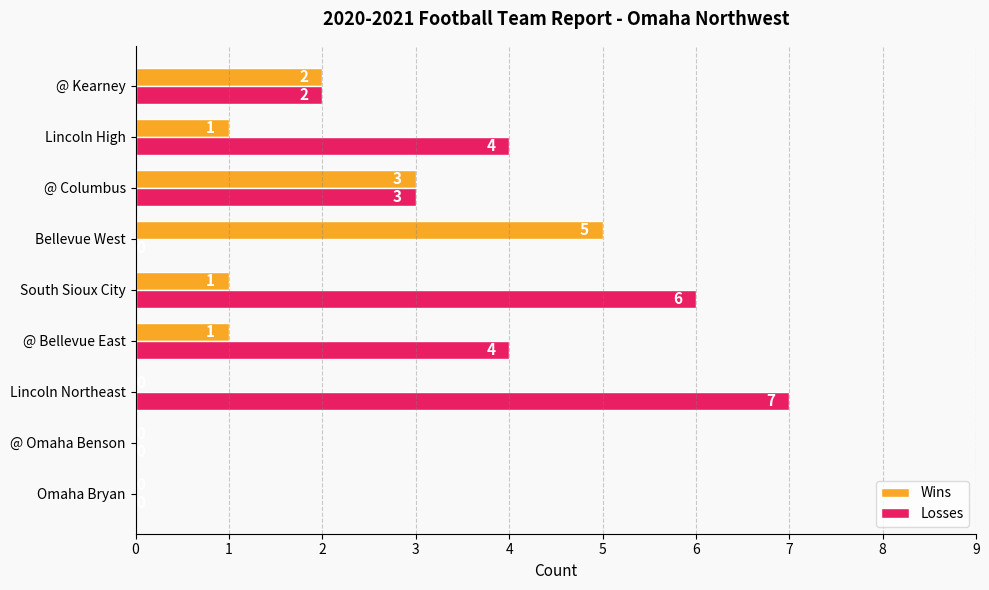

What is the average value of the Losses series?

3